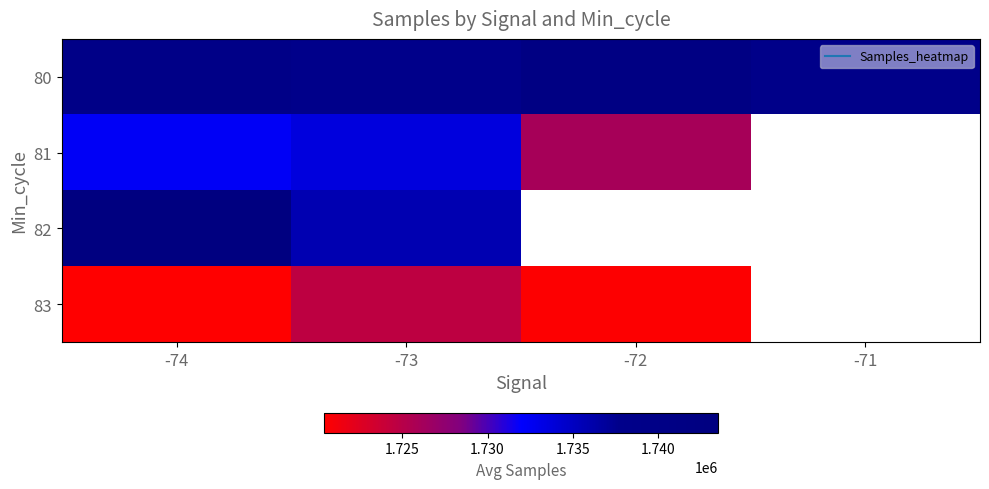

At which label does 83 reach its minimum?

-74